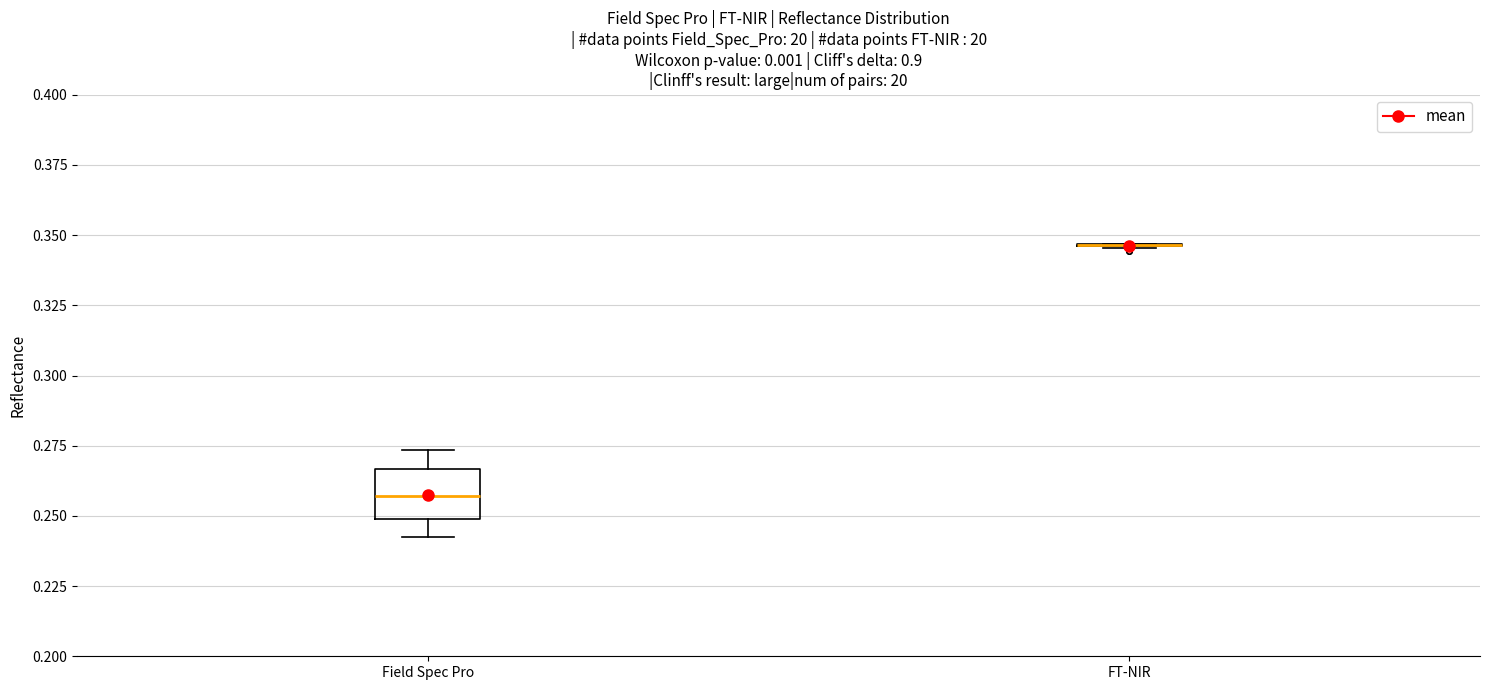

Reading left to right, read every box against the y-axis: the position of its median line, the range the box covers, and the ends of its whiskers. The values are not printed on the chart, so give them approximately, as read against the axis.

Field Spec Pro: median 0.255, box 0.250 to 0.265, whiskers 0.240 to 0.275
FT-NIR: box collapsed to a line at 0.345, whiskers 0.345 to 0.345